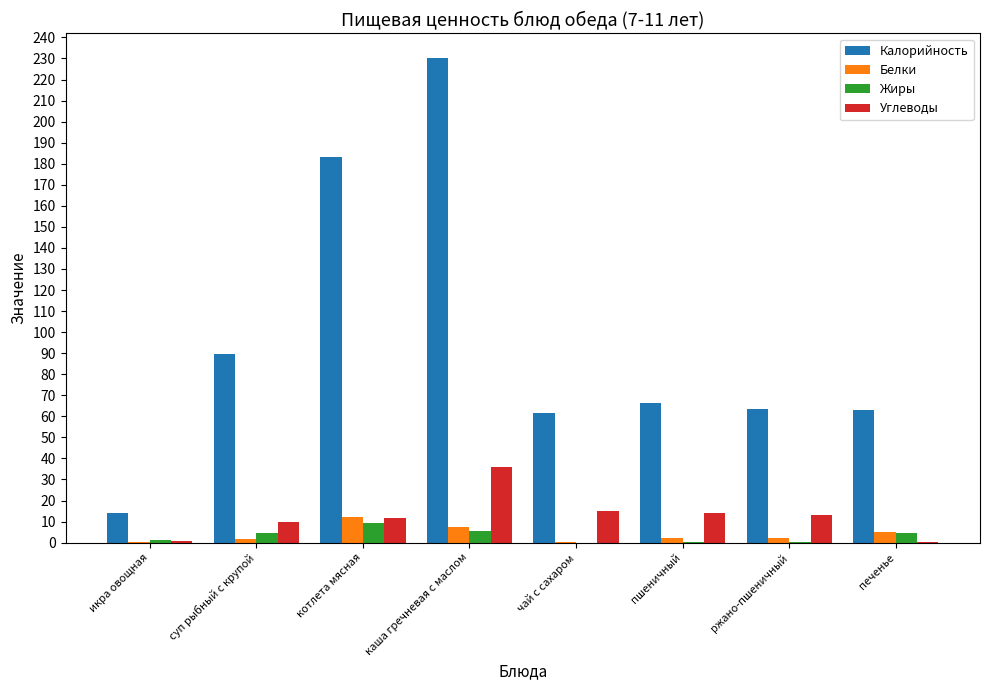

The Углеводы series shows 12.8 at каша гречневая с маслом. True or false?

False